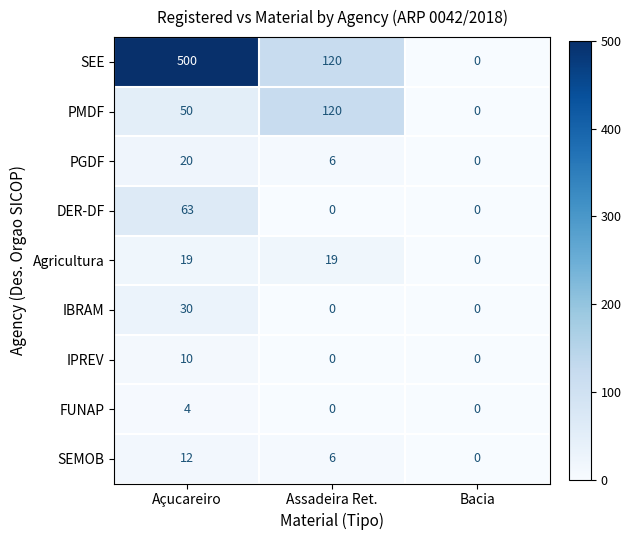

True or false: IPREV has a value of 0 at Bacia.

True